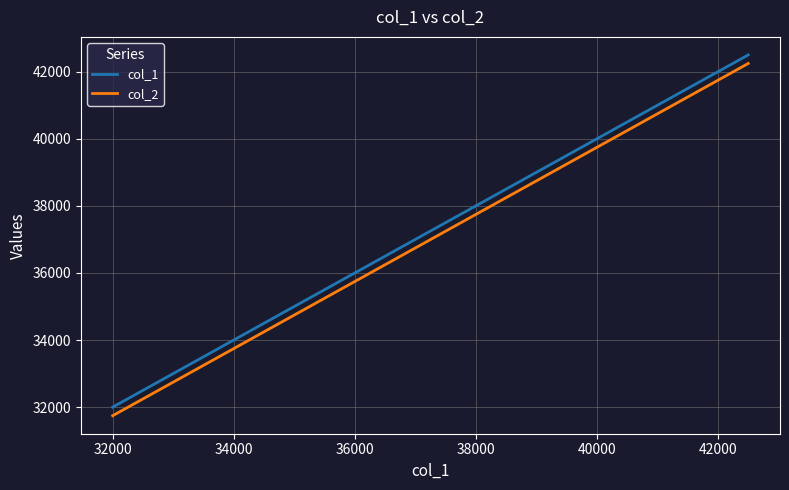

What is the maximum value for col_2?

42245.0